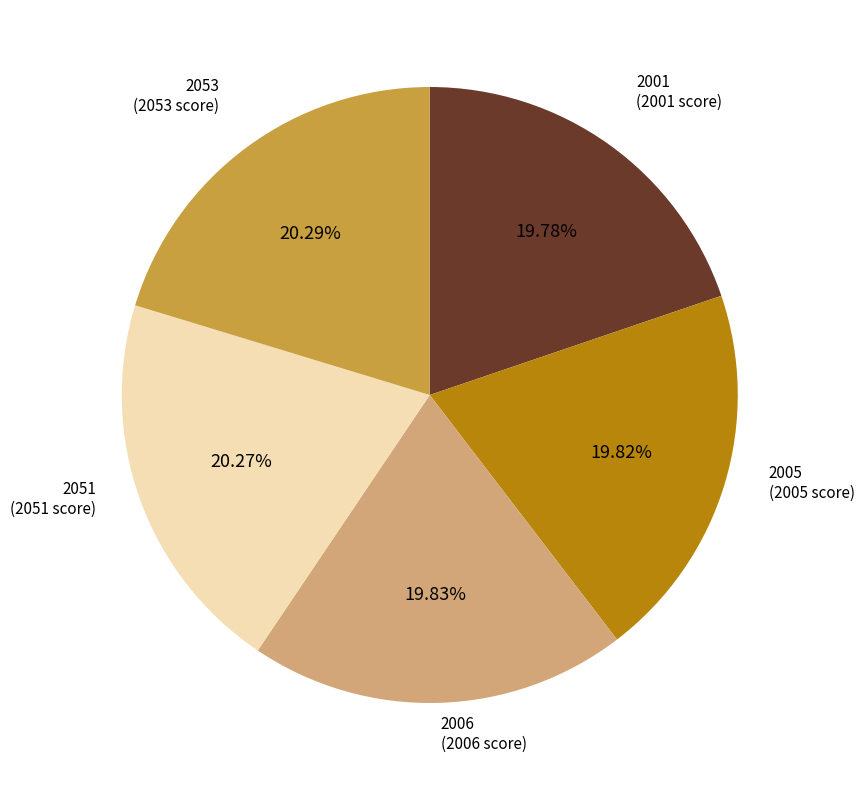

Count the number of slices in the pie.

5